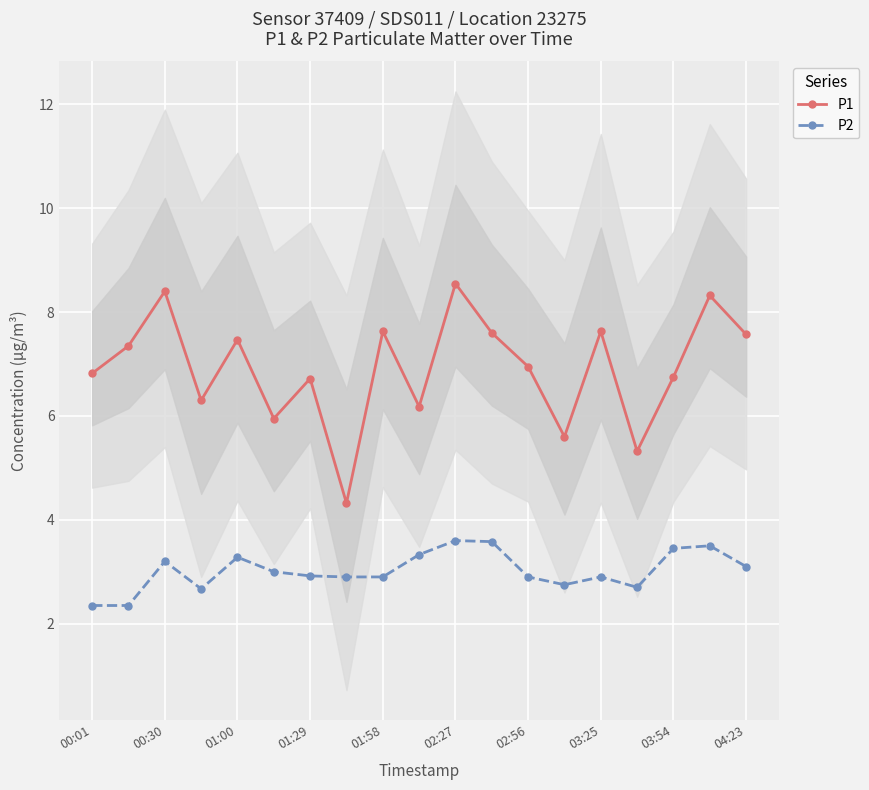

What is the label of the 8th point from the right?

11